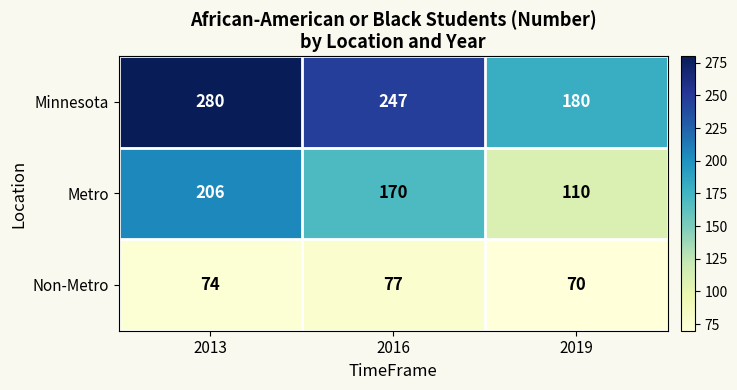

Rank the series at 2016 from highest to lowest value.

Minnesota, Metro, Non-Metro